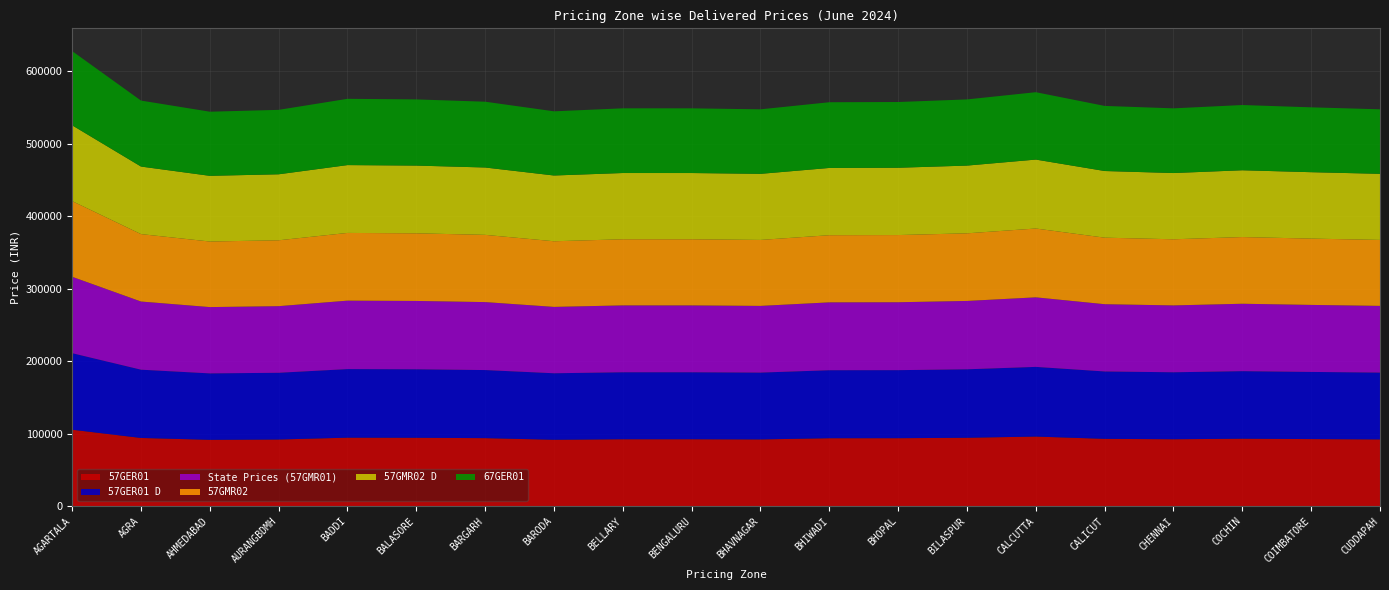

Reading right to left, list all the values displayed in this chart.

57GER01: CUDDAPAH=92006	COIMBATORE=92458	COCHIN=92990	CHENNAI=92225	CALICUT=92782	CALCUTTA=95938	BILASPUR=94278	BHOPAL=93682	BHIWADI=93630	BHAVNAGAR=92000	BENGALURU=92227	BELLARY=92230	BARODA=91543	BARGARH=93752	BALASORE=94280	BADDI=94416	AURANGBDMH=91878	AHMEDABAD=91454	AGRA=94012	AGARTALA=105389
57GER01 D: CUDDAPAH=92156	COIMBATORE=92608	COCHIN=93140	CHENNAI=92375	CALICUT=92932	CALCUTTA=96088	BILASPUR=94428	BHOPAL=93832	BHIWADI=93780	BHAVNAGAR=92150	BENGALURU=92377	BELLARY=92380	BARODA=91693	BARGARH=93902	BALASORE=94430	BADDI=94566	AURANGBDMH=92028	AHMEDABAD=91604	AGRA=94162	AGARTALA=105539
State Prices (57GMR01): CUDDAPAH=92006	COIMBATORE=92458	COCHIN=92990	CHENNAI=92225	CALICUT=92782	CALCUTTA=95938	BILASPUR=94278	BHOPAL=93682	BHIWADI=93630	BHAVNAGAR=92000	BENGALURU=92227	BELLARY=92230	BARODA=91543	BARGARH=93752	BALASORE=94280	BADDI=94416	AURANGBDMH=91878	AHMEDABAD=91454	AGRA=94012	AGARTALA=105389
57GMR02: CUDDAPAH=91006	COIMBATORE=91458	COCHIN=91990	CHENNAI=91225	CALICUT=91782	CALCUTTA=94938	BILASPUR=93278	BHOPAL=92682	BHIWADI=92630	BHAVNAGAR=91000	BENGALURU=91227	BELLARY=91230	BARODA=90543	BARGARH=92752	BALASORE=93280	BADDI=93416	AURANGBDMH=90878	AHMEDABAD=90454	AGRA=93012	AGARTALA=104389
57GMR02 D: CUDDAPAH=91156	COIMBATORE=91608	COCHIN=92140	CHENNAI=91375	CALICUT=91932	CALCUTTA=95088	BILASPUR=93428	BHOPAL=92832	BHIWADI=92780	BHAVNAGAR=91150	BENGALURU=91377	BELLARY=91380	BARODA=90693	BARGARH=92902	BALASORE=93430	BADDI=93566	AURANGBDMH=91028	AHMEDABAD=90604	AGRA=93162	AGARTALA=104539
67GER01: CUDDAPAH=89006	COIMBATORE=89458	COCHIN=89990	CHENNAI=89225	CALICUT=89782	CALCUTTA=92938	BILASPUR=91278	BHOPAL=90682	BHIWADI=90630	BHAVNAGAR=89000	BENGALURU=89227	BELLARY=89230	BARODA=88543	BARGARH=90752	BALASORE=91280	BADDI=91416	AURANGBDMH=88878	AHMEDABAD=88454	AGRA=91012	AGARTALA=102389